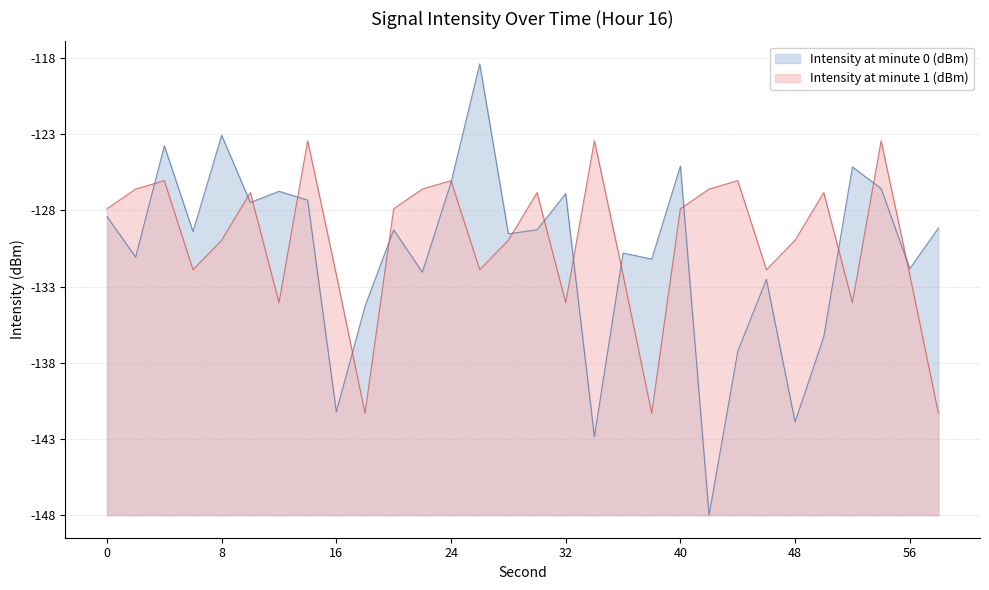

In Intensity at minute 0 (dBm), how many points are higher than both neighbors (excluding endpoints)?

10